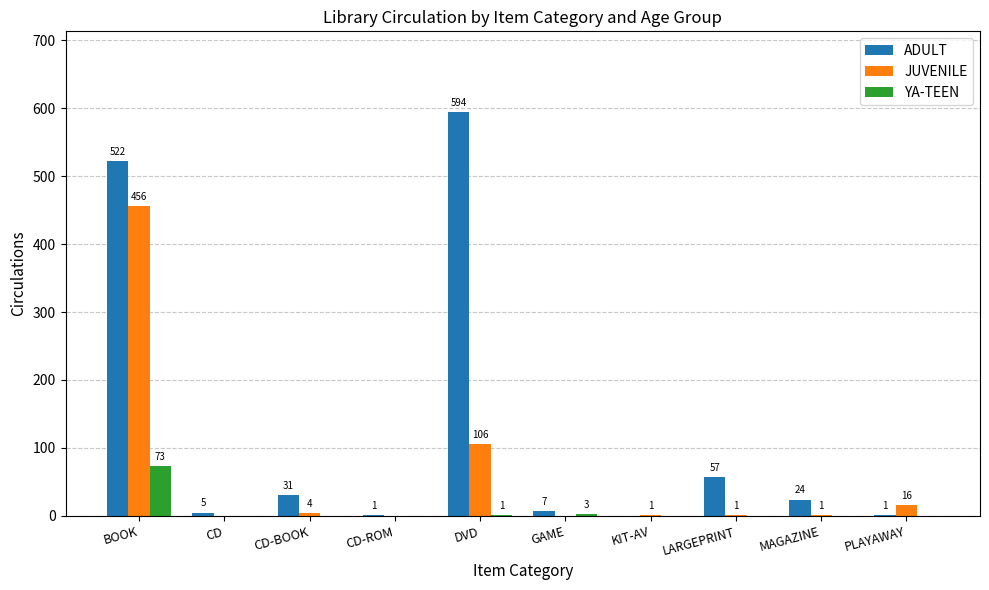

How many positive values does the YA-TEEN series have?

3